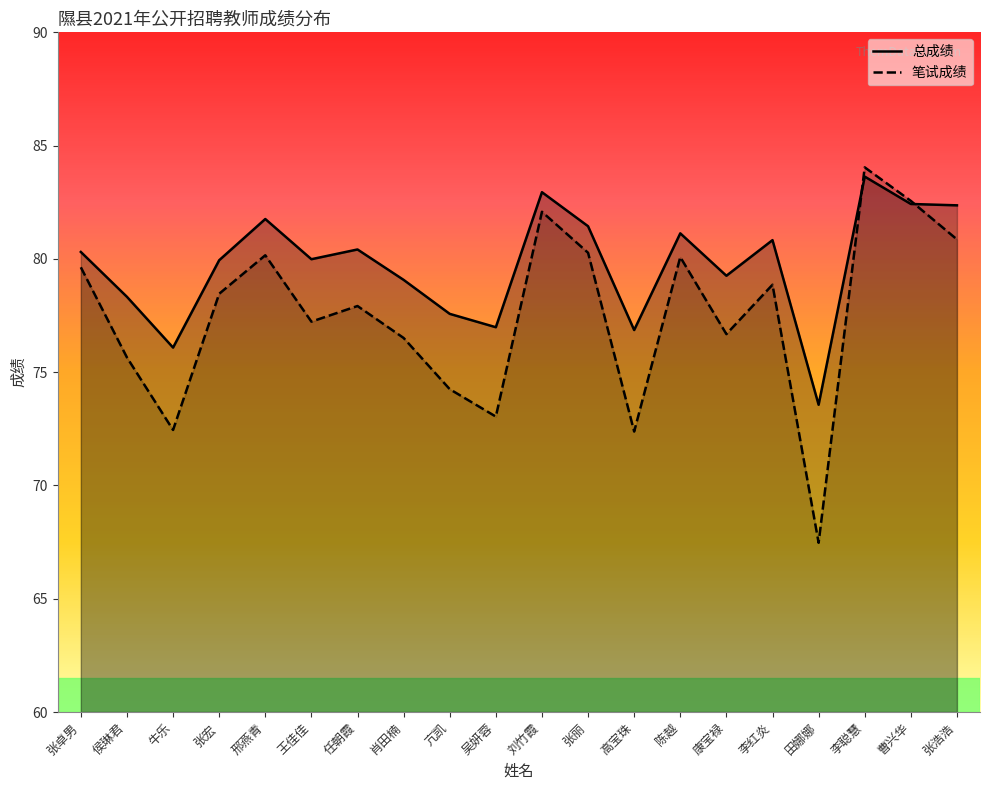

How many series are shown in this chart?

2